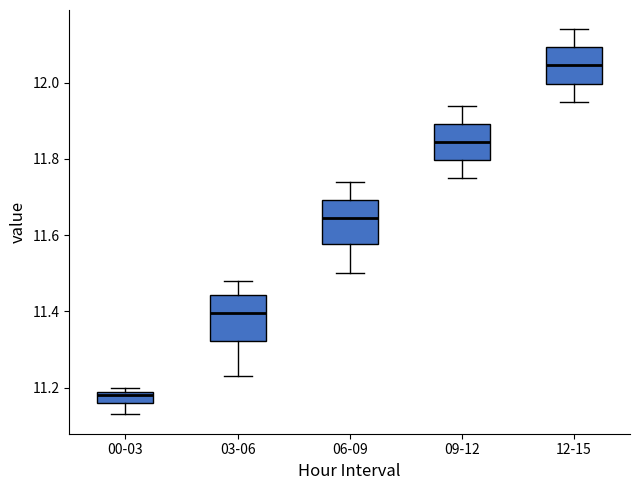

Where does the upper whisker of the box for 09-12 end on the y-axis? The values are not printed on the chart, so give them approximately, as read against the axis.

11.94